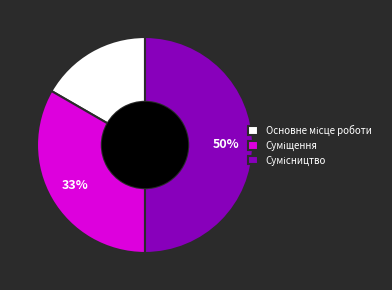

To the nearest percent, what is the average slice percentage?

33%